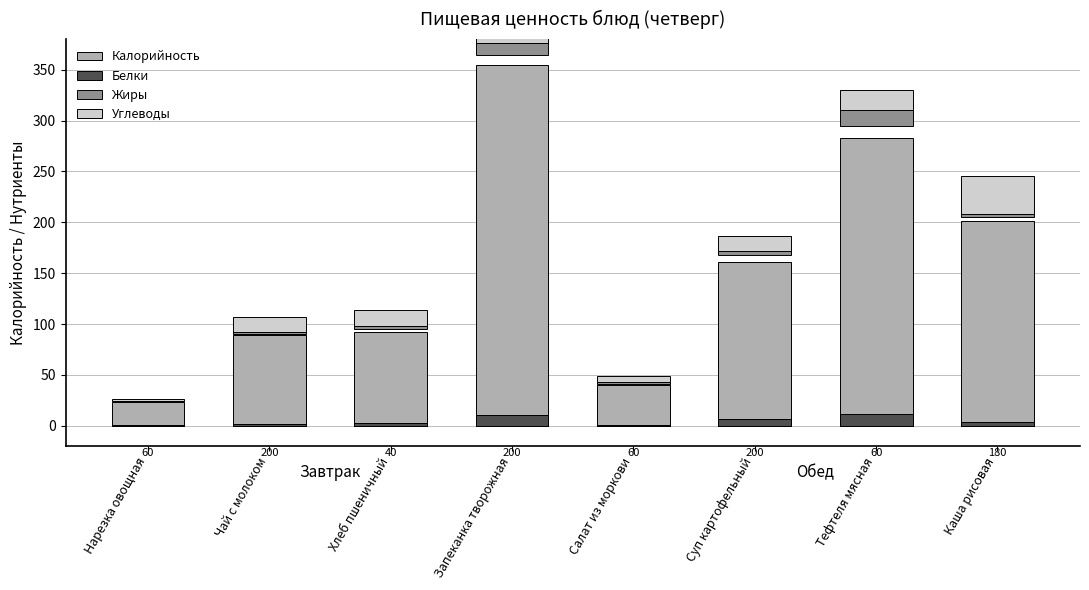

What is the approximate value of Белки at Запеканка творожная?

10.1